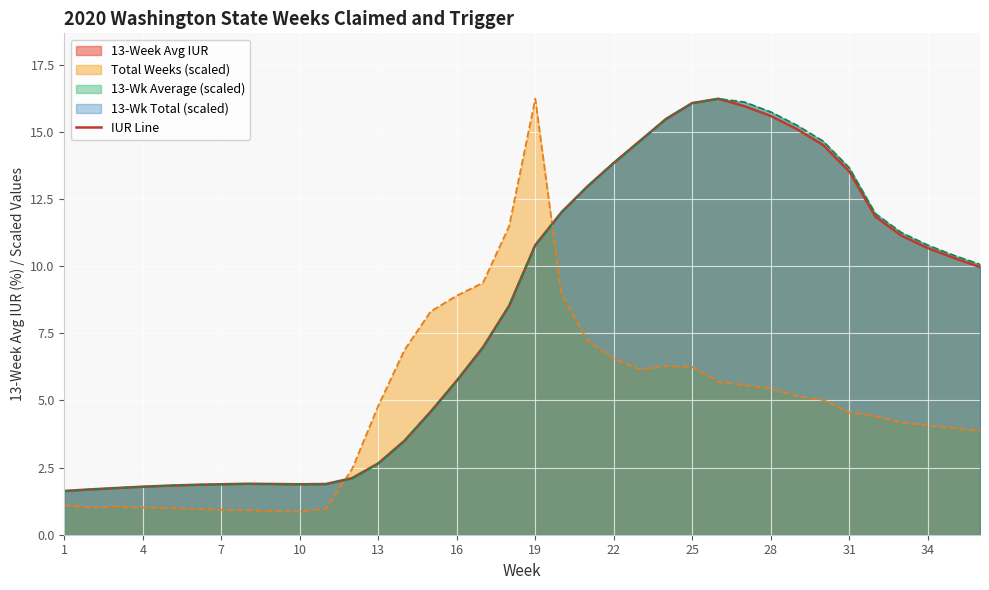

The IUR Line series shows 9.1 at 28. True or false?

False